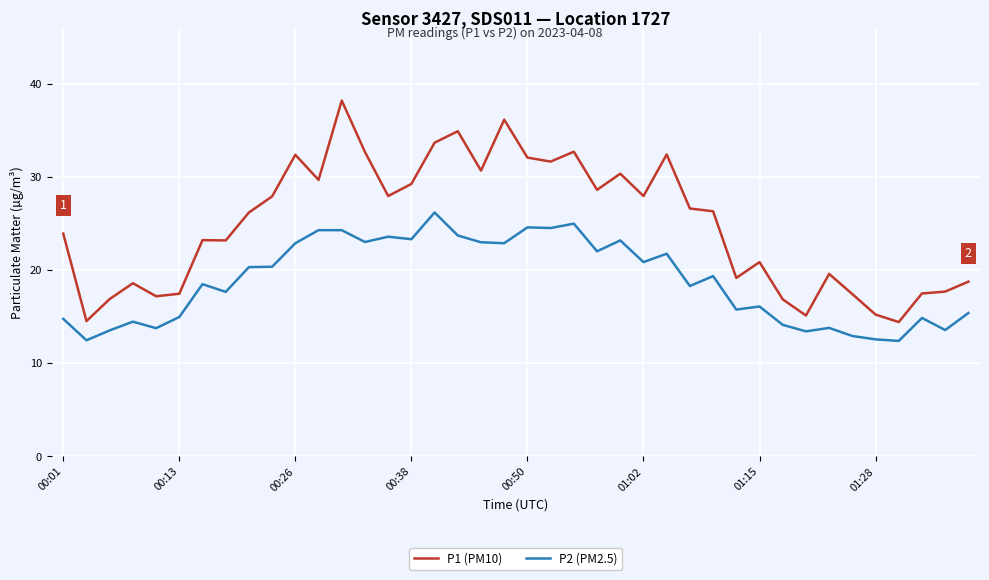

Which series has the largest range (max minus min)?

P1 (PM10)